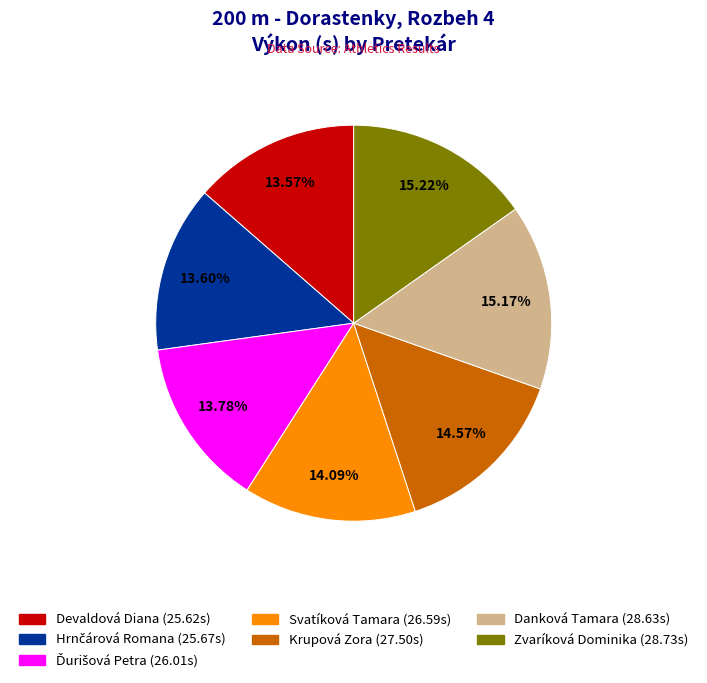

What is the ratio of the value at Svatíková Tamara to the value at Devaldová Diana?

1.0